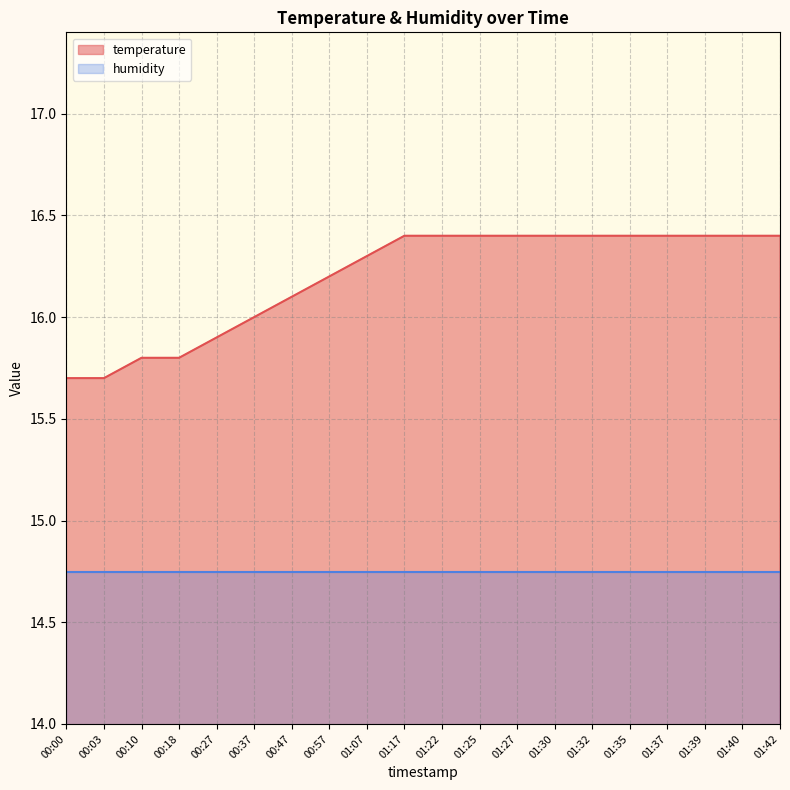

True or false: the data shows 25.1 at 01:32.

False